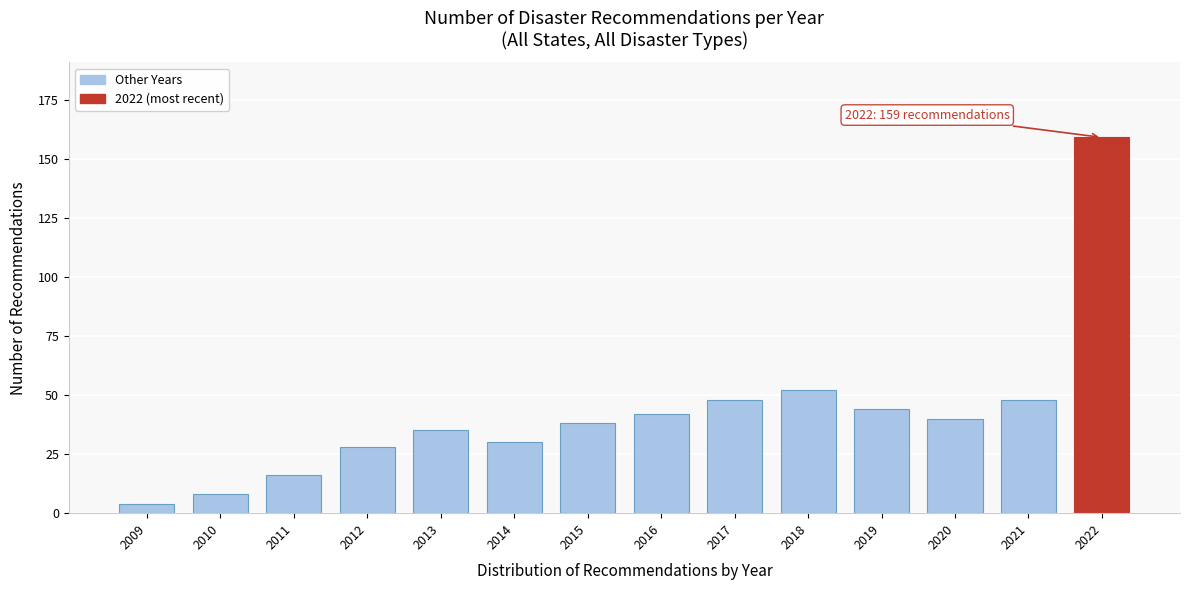

Reading right to left, transcribe all the data shown in this chart.

2022=159	2021=48	2020=40	2019=44	2018=52	2017=48	2016=42	2015=38	2014=30	2013=35	2012=28	2011=16	2010=8	2009=4